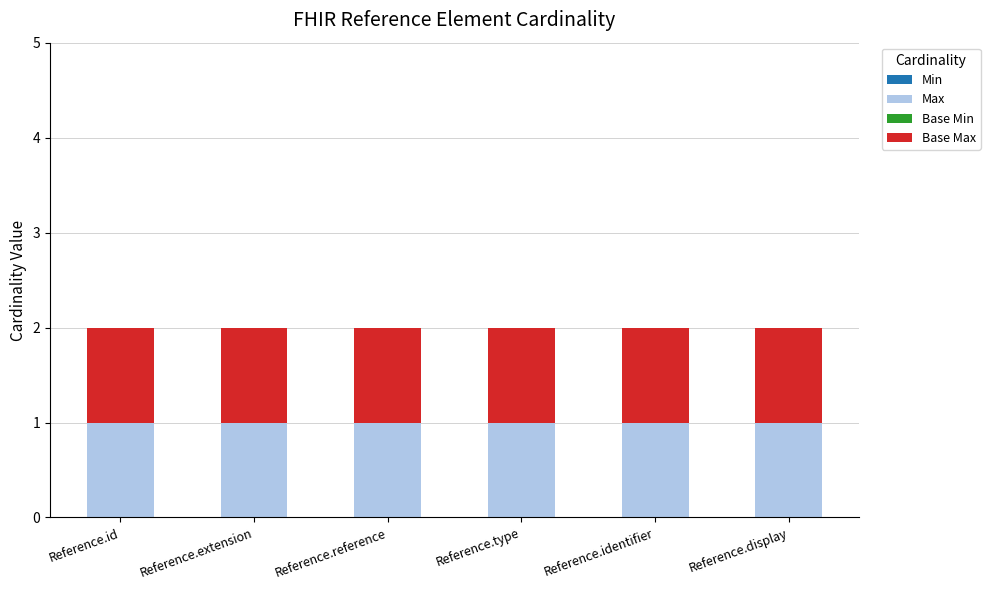

At which category is the sum across all series the highest?

Reference.id